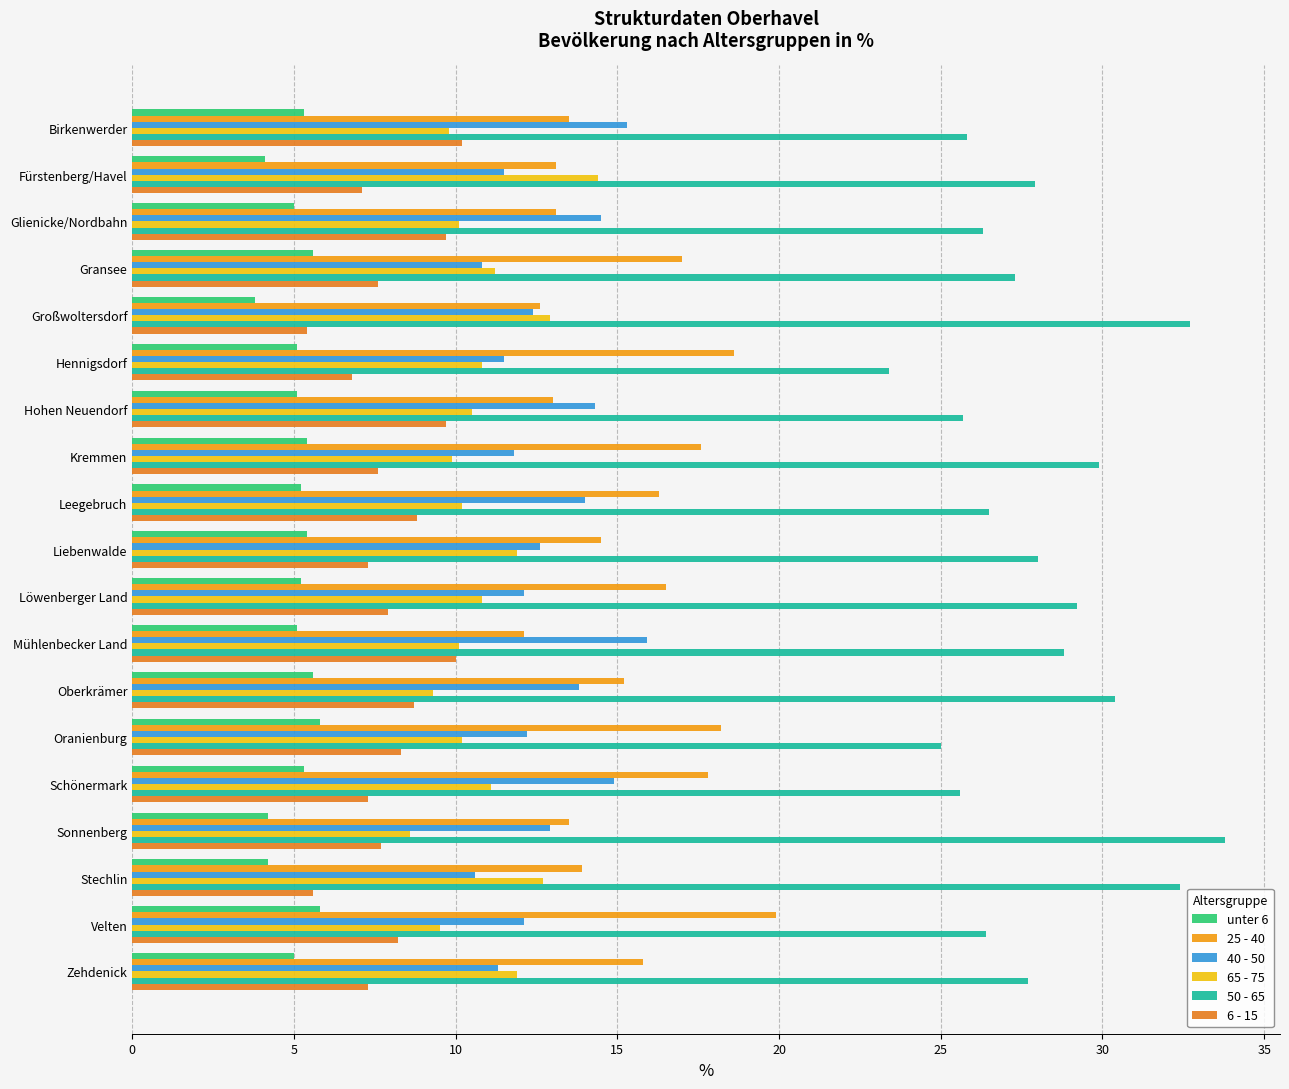

How many categories are shown in the chart?

19